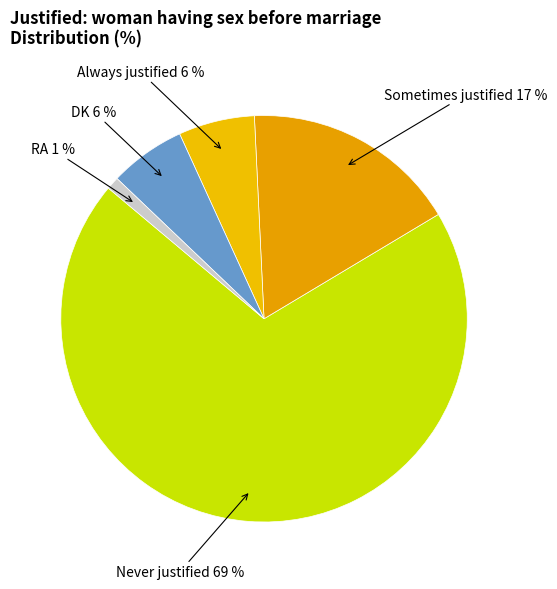

What percentage do RA and DK together represent?

7.1%